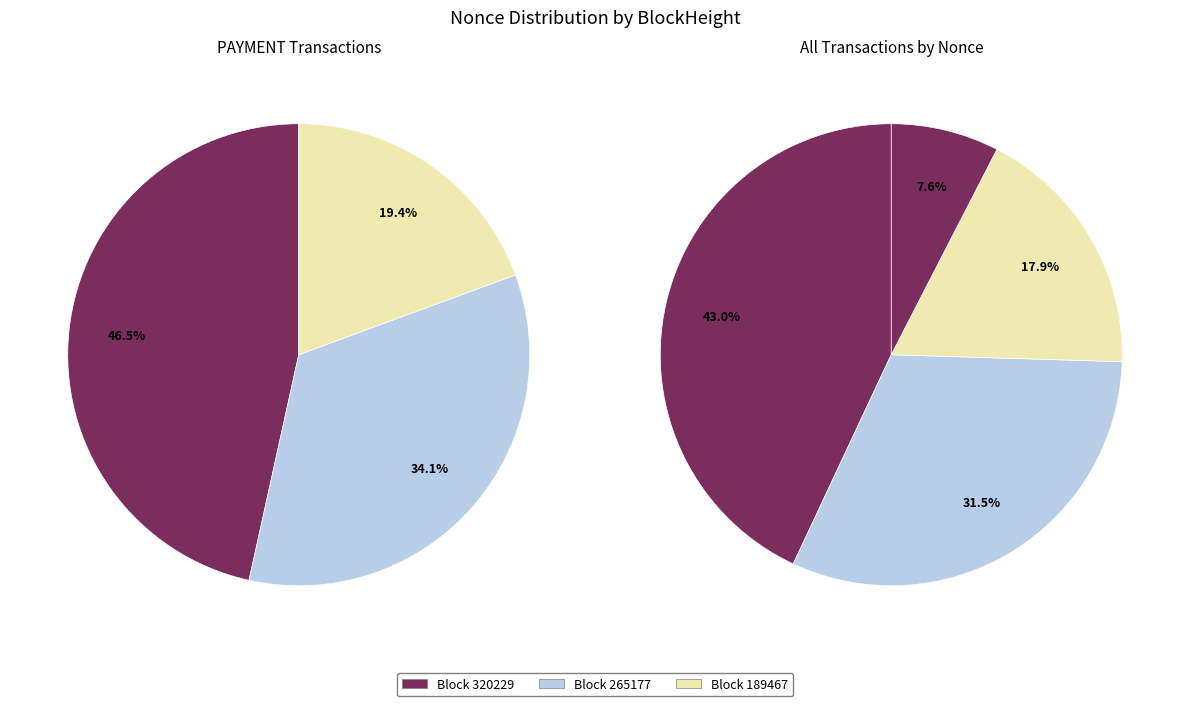

Is there any slice that represents more than half of the pie?

No